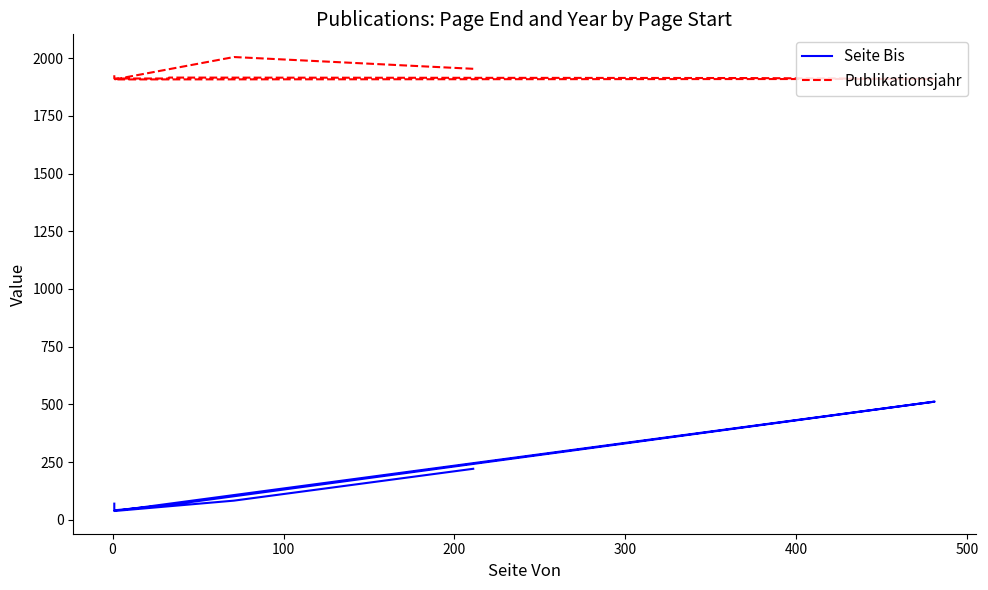

True or false: Publikationsjahr has a value of 949 at 100.

False